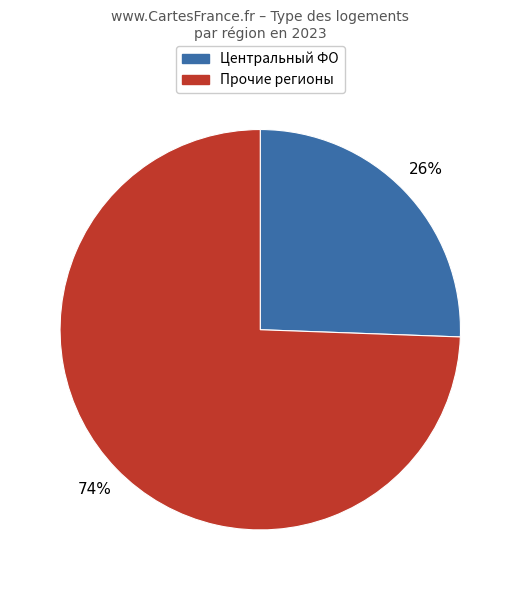

How many segments does this pie chart have?

2